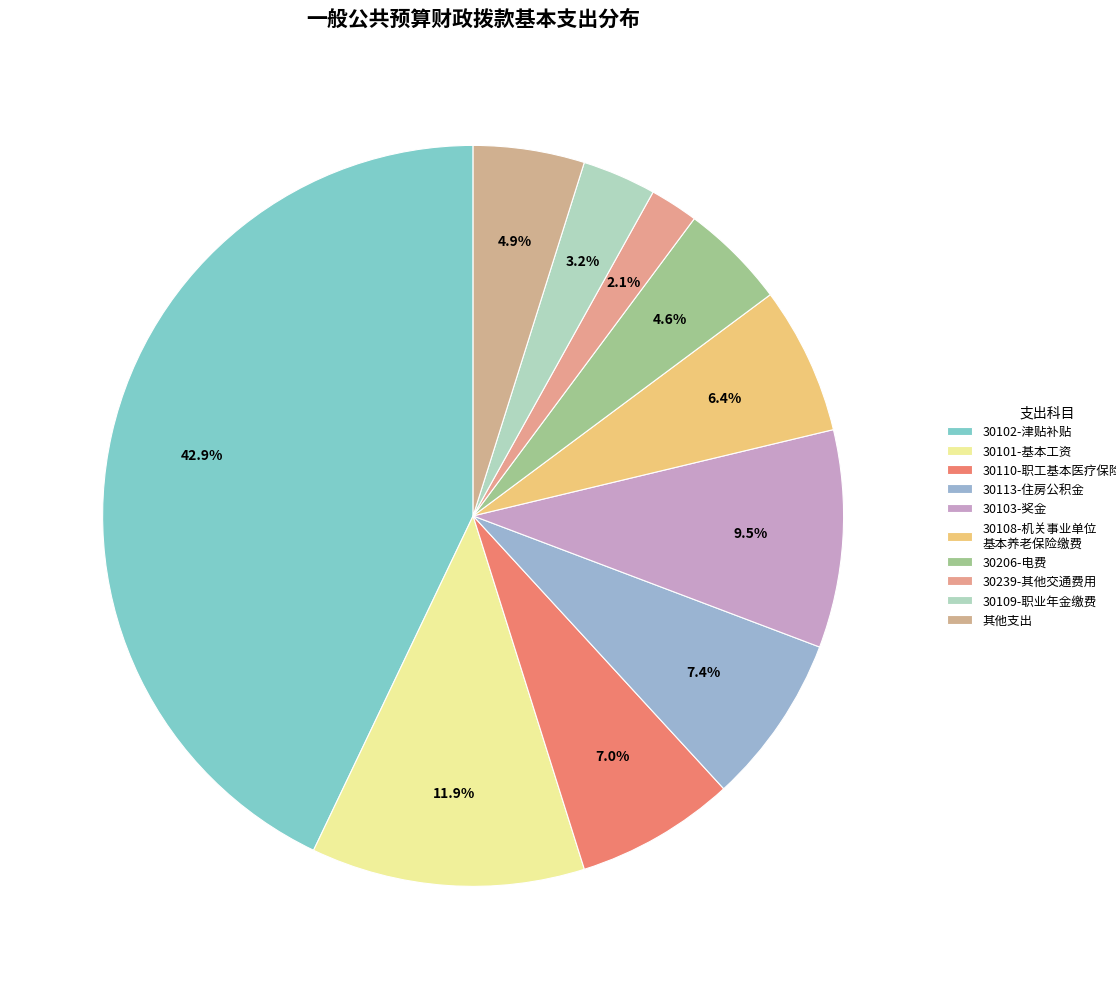

How many slices are in this pie chart?

10